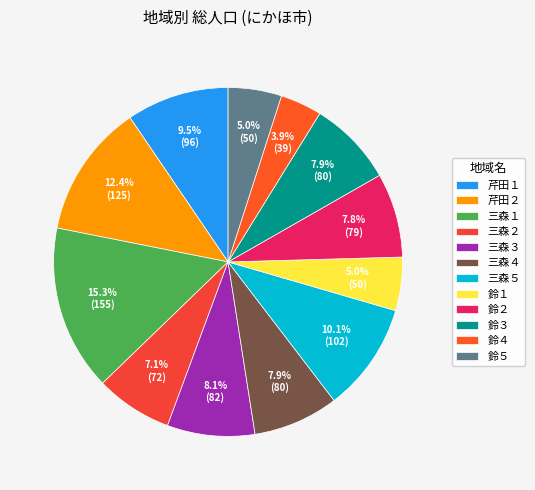

Which category has the smallest portion of the pie?

鈴４